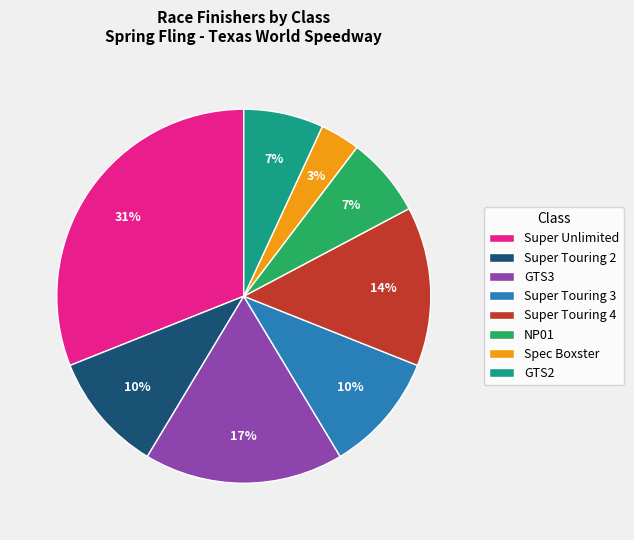

Does any single category account for the majority?

No